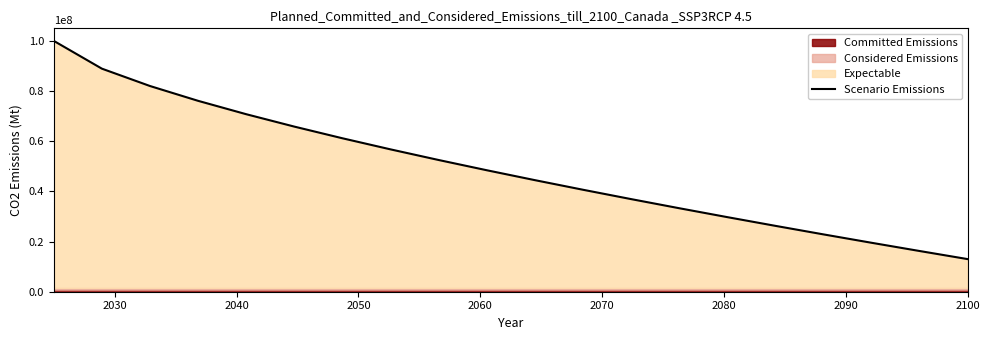

What is the minimum value for Scenario Emissions?

12987000.0